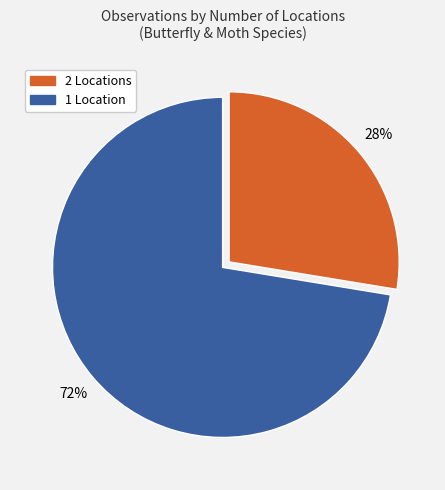

To the nearest percent, what portion does 1 Location represent?

72%